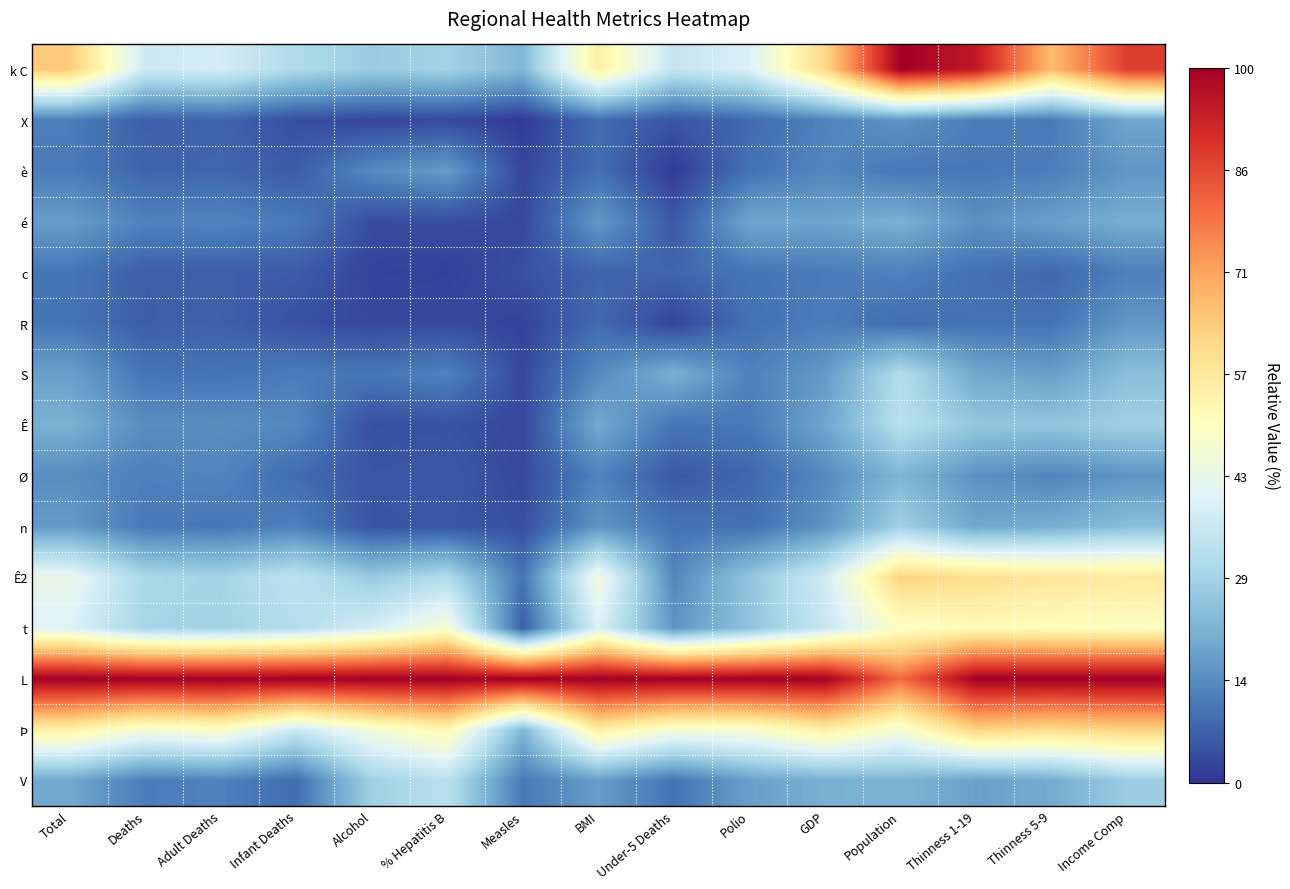

Rank the series by their maximum value, from lowest to highest.

c, R, è, X, é, Ø, n, S, Ê, V, t, Ê2, Þ, k C, L